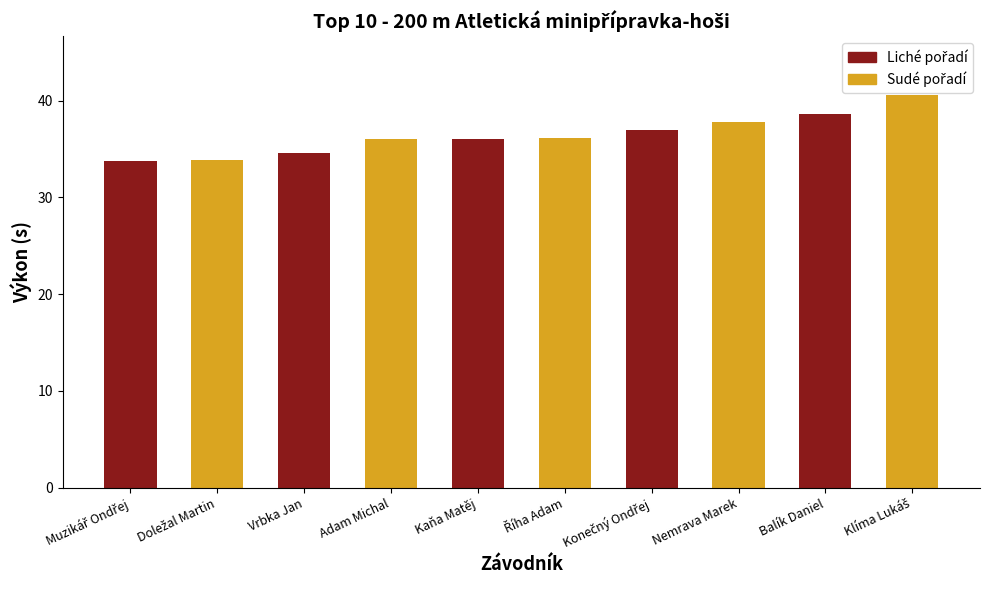

Which has a higher value, Adam Michal or Balík Daniel?

Balík Daniel